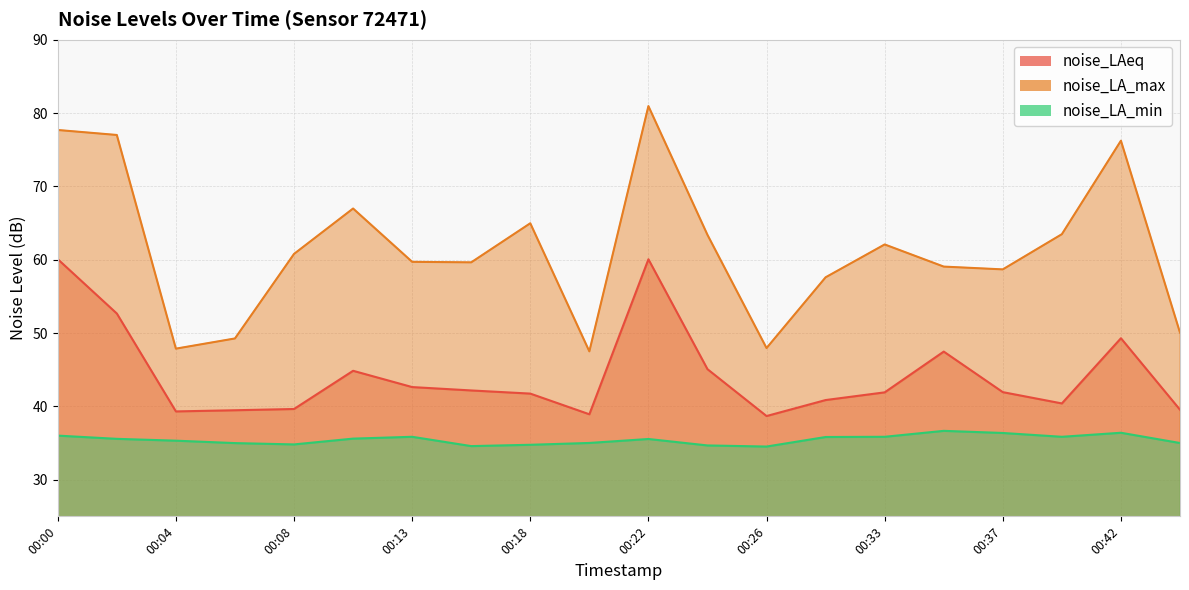

What is the value of the noise_LAeq point at the 19th from the left?

49.3